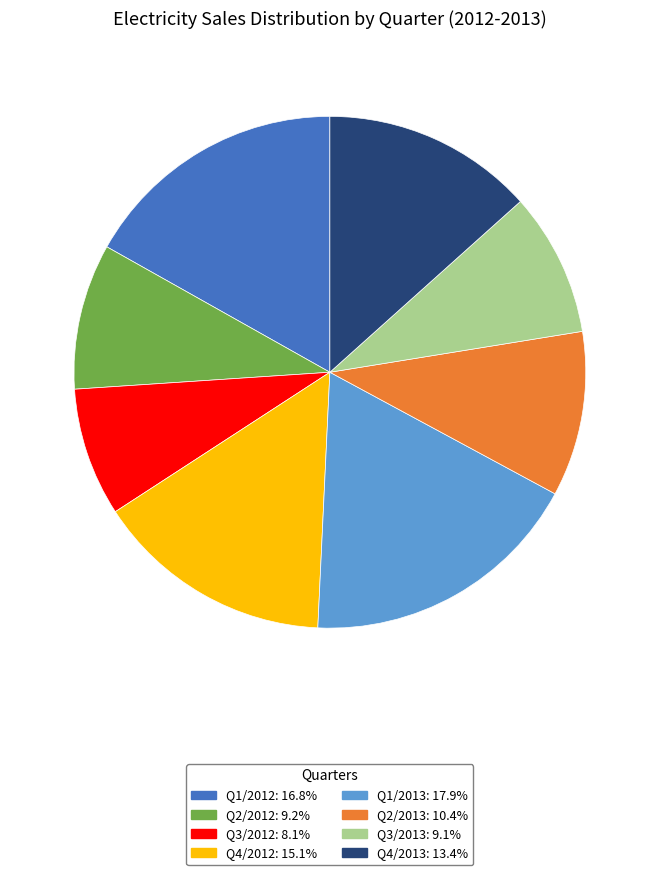

Is there a majority slice in this chart?

No